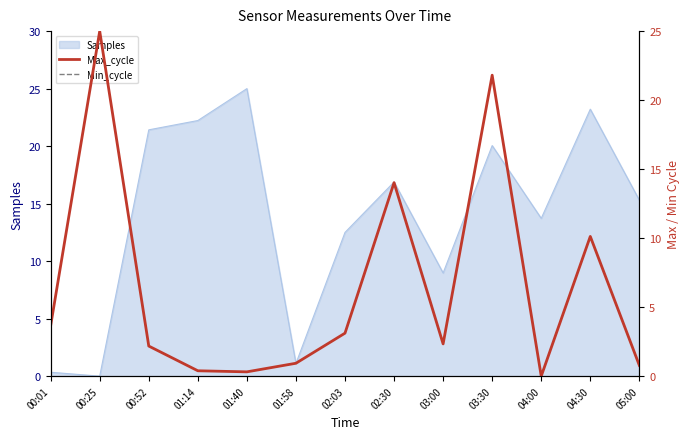

How many lines are shown in the chart?

2